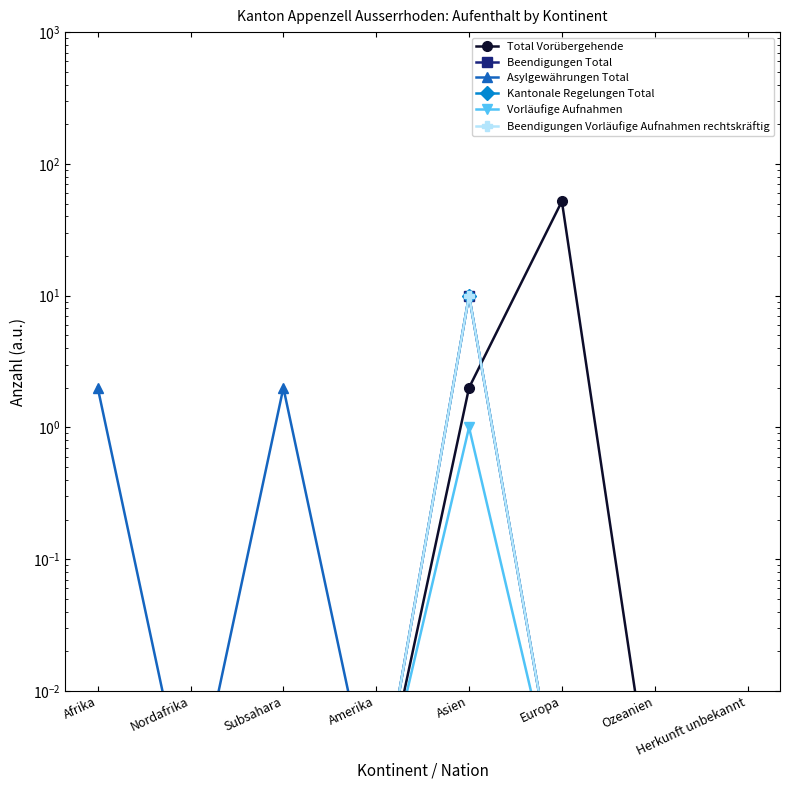

Does the chart have visible grid lines?

No